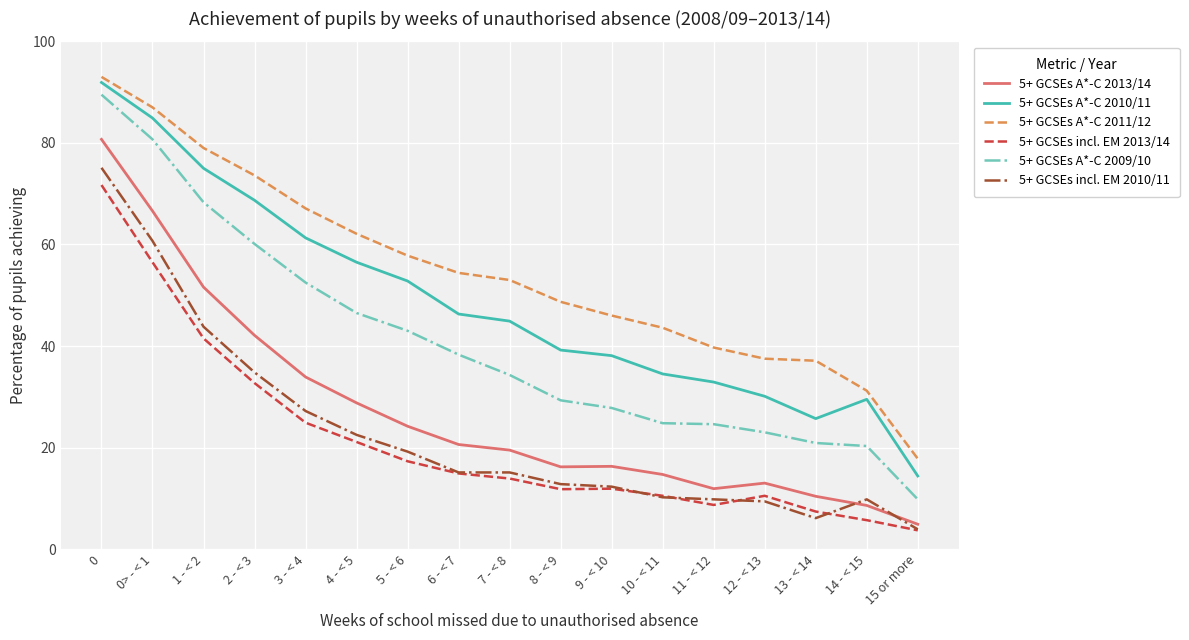

Which category has the lowest value in the 5+ GCSEs A*-C 2013/14 series?

15 or more